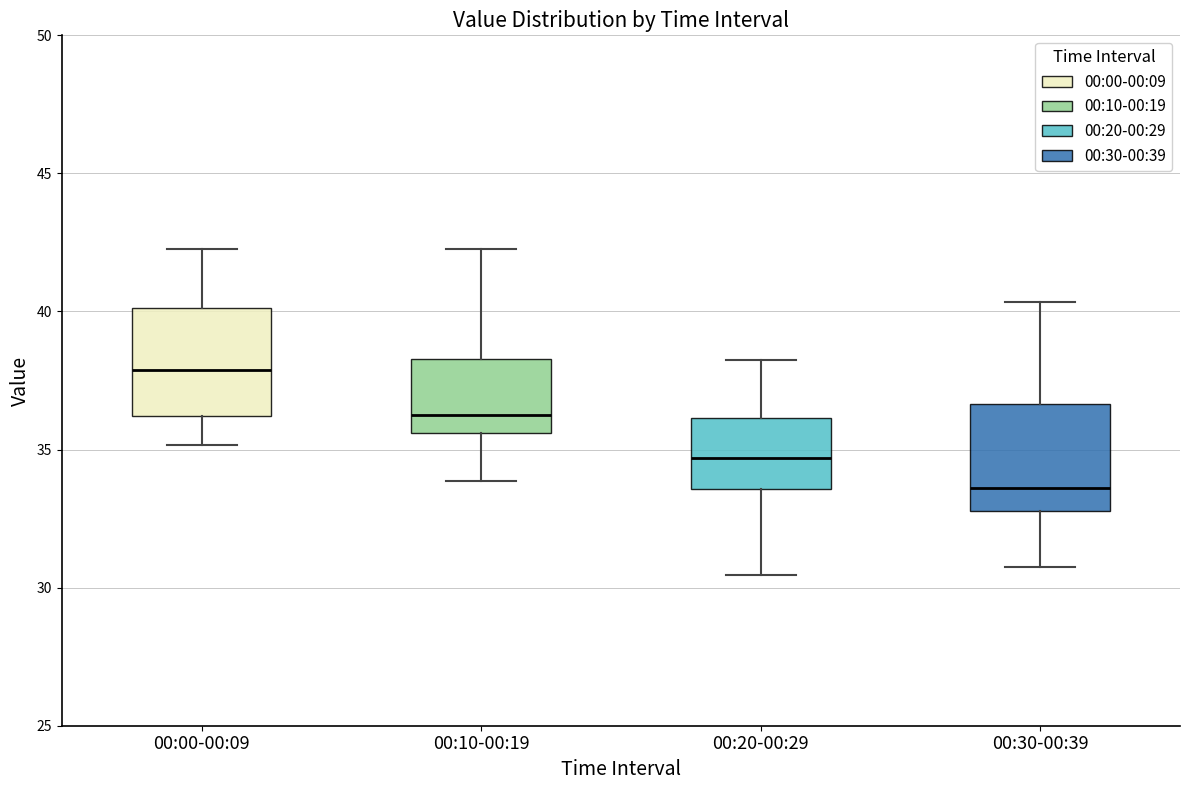

Where does the median line of the box for 00:20-00:29 sit on the y-axis? The values are not printed on the chart, so give them approximately, as read against the axis.

34.5